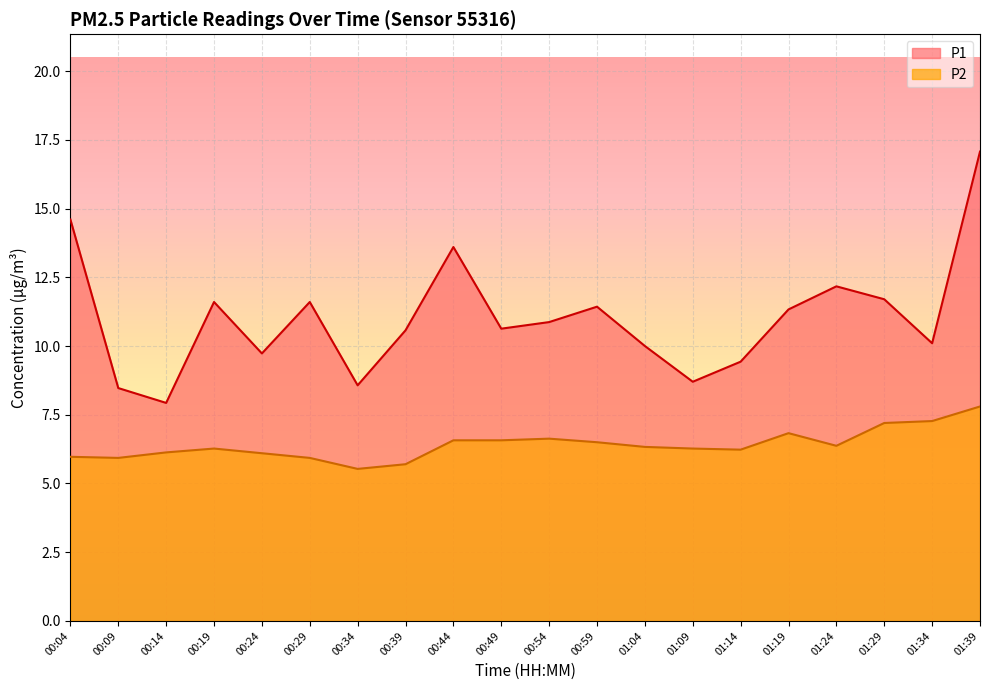

True or false: P2 and P1 intersect in this chart.

False